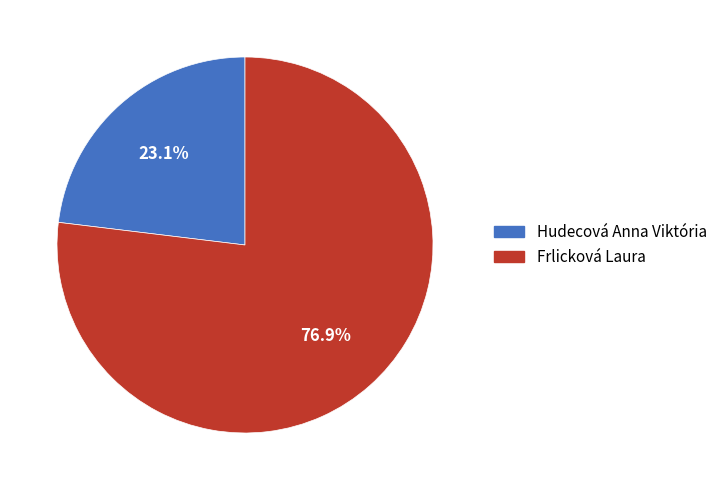

Which category has the biggest portion of the pie?

Frlicková Laura